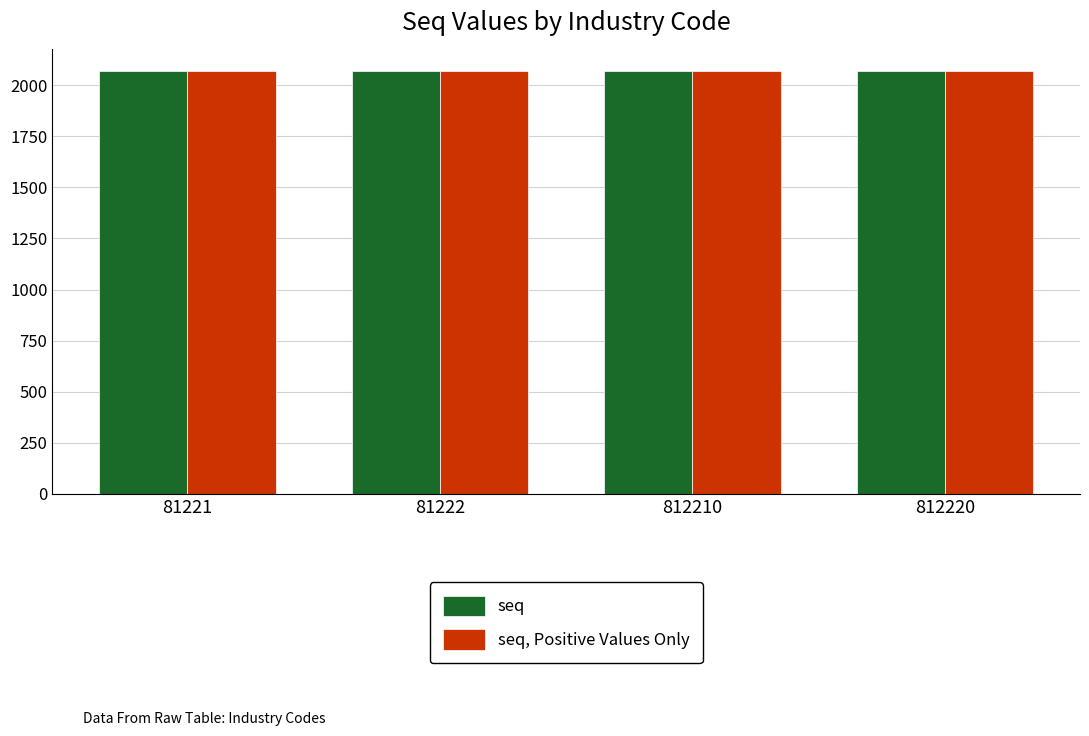

Is it true that seq equals 3576 at 81221?

False